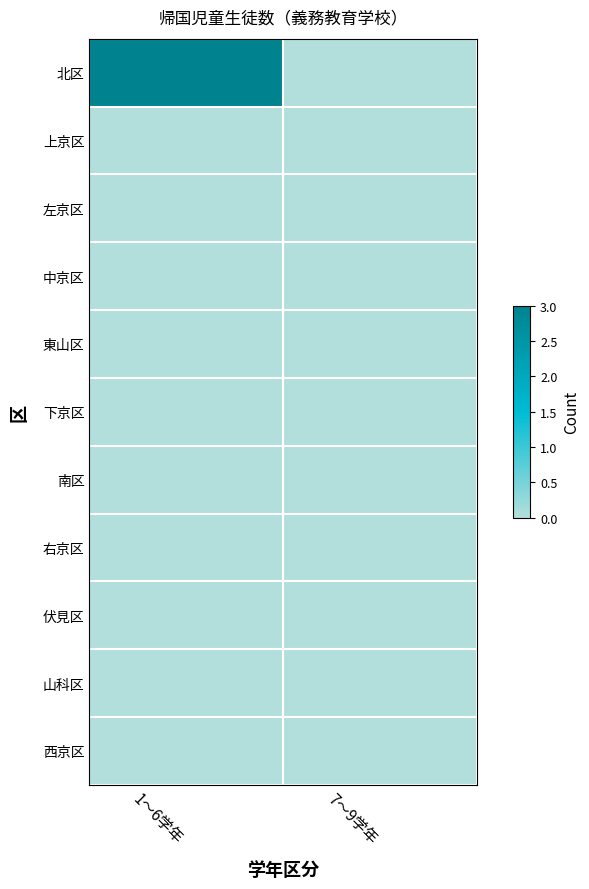

Rank the series by their maximum value, from lowest to highest.

上京区, 左京区, 中京区, 東山区, 下京区, 南区, 右京区, 伏見区, 山科区, 西京区, 北区